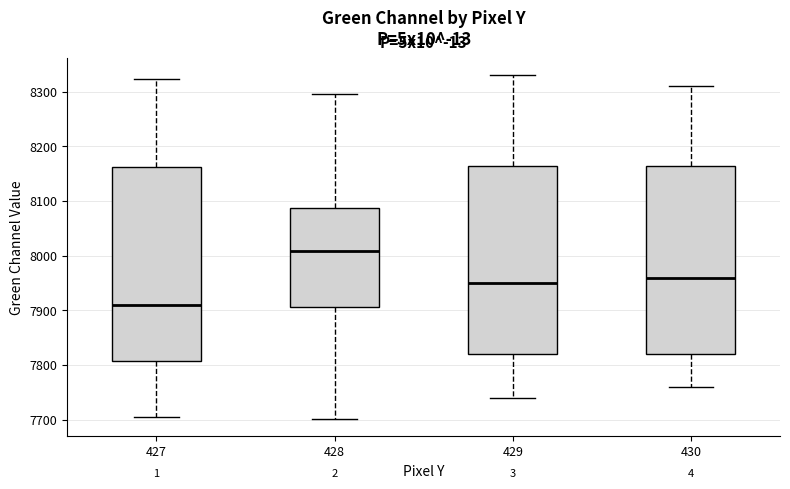

Reading left to right, transcribe this box plot: for each box, give where its median line is, the range the box spans, and where its two whiskers end, as read against the y-axis. The values are not printed on the chart, so give them approximately, as read against the axis.

427: median 7910, box 7810 to 8160, whiskers 7700 to 8320
428: median 8010, box 7910 to 8090, whiskers 7700 to 8300
429: median 7950, box 7820 to 8170, whiskers 7740 to 8330
430: median 7960, box 7820 to 8170, whiskers 7760 to 8310